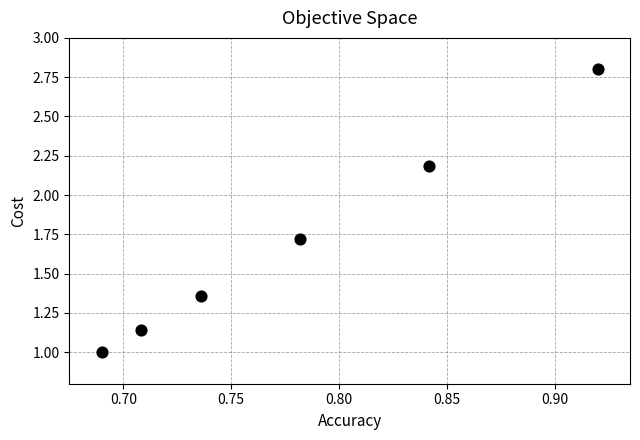

What is the range of Y values (max minus min)?

1.8